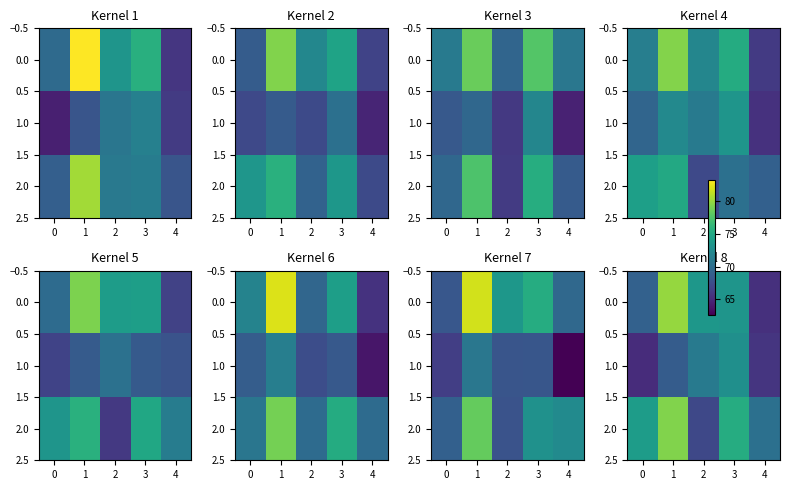

Rank the series by their maximum value, from lowest to highest.

row_1, row_2, row_0